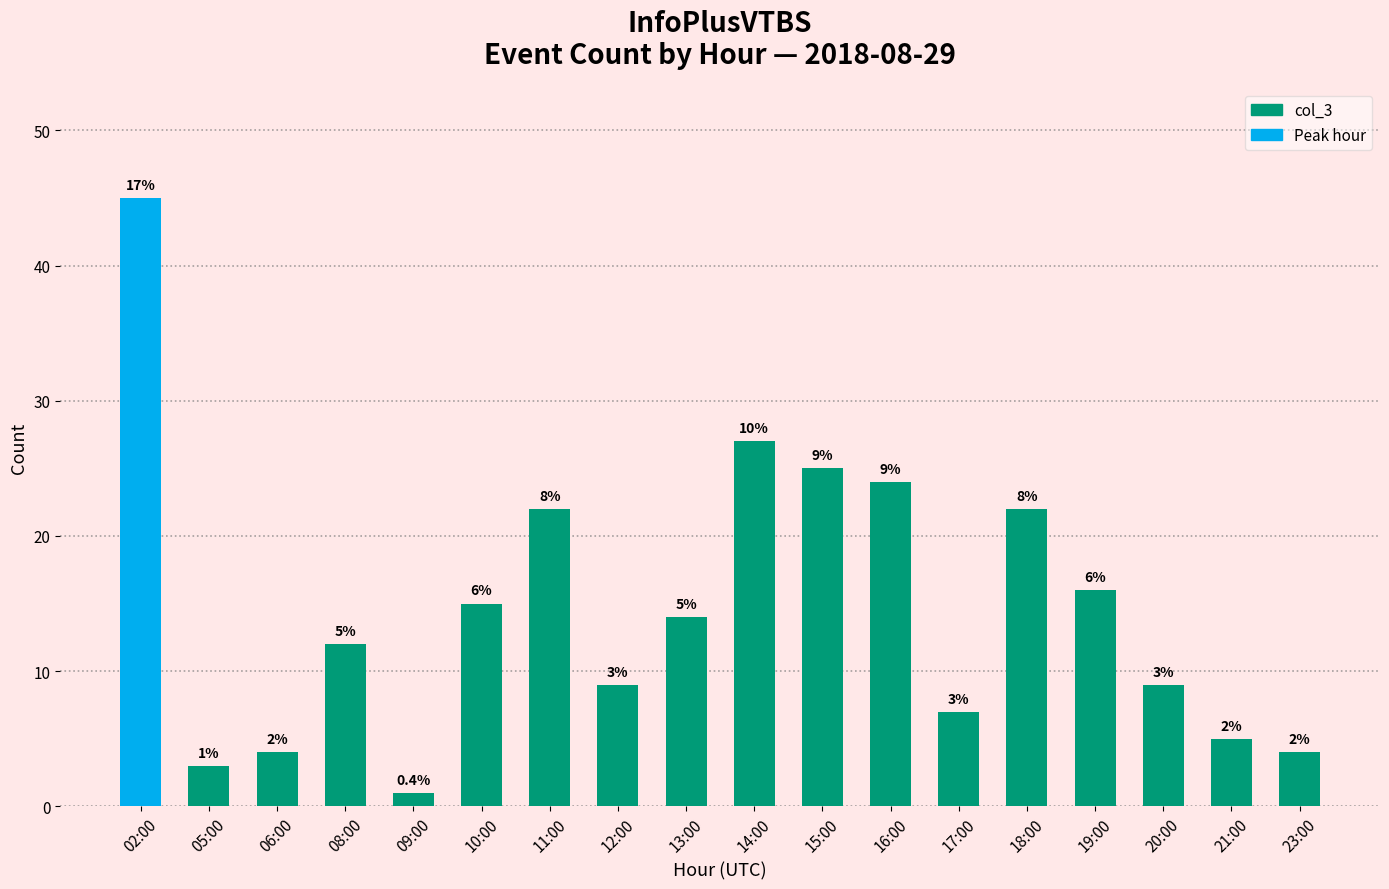

How many bars are there in total?

18